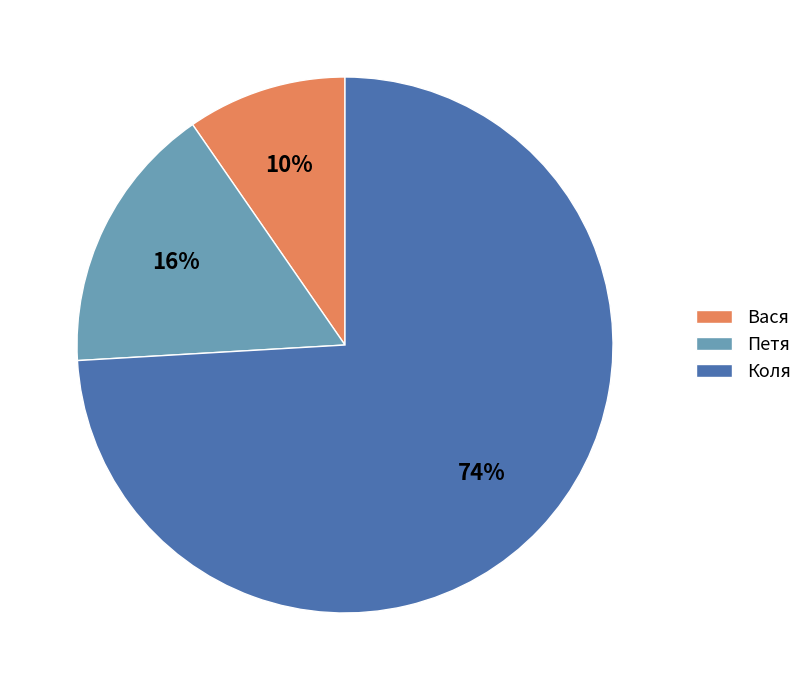

To the nearest percent, what is the average slice percentage?

33%